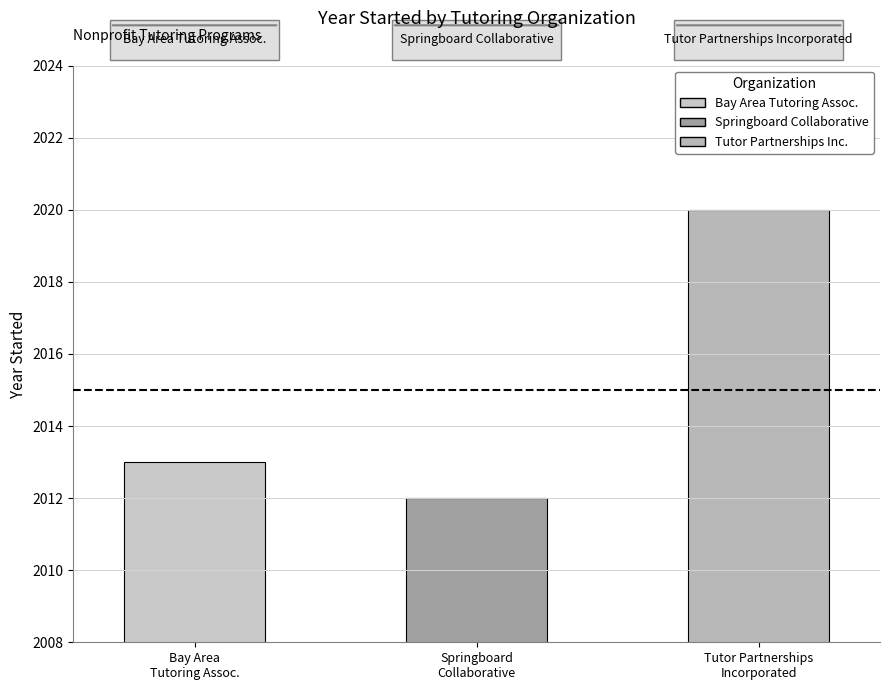

What is the difference between the values at Springboard Collaborative and Tutor Partnerships Incorporated?

8